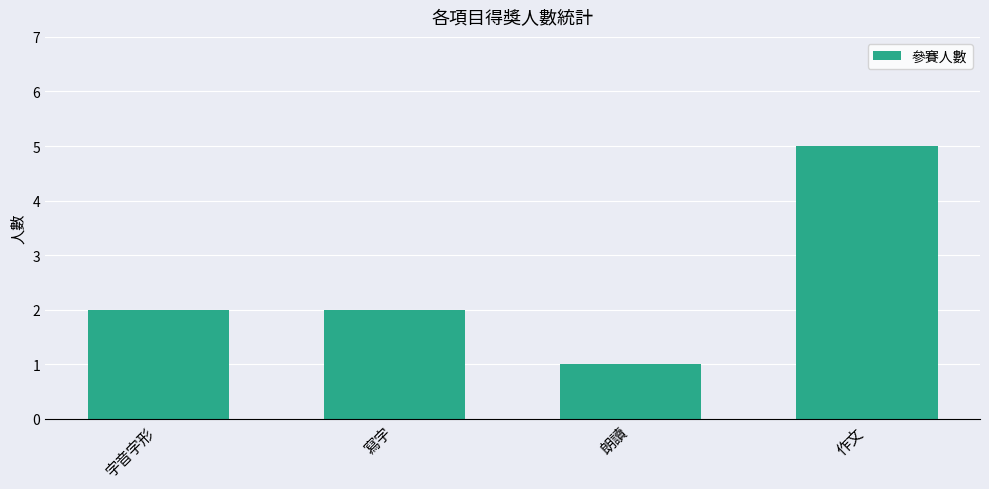

Which label corresponds to the largest value in the chart?

作文